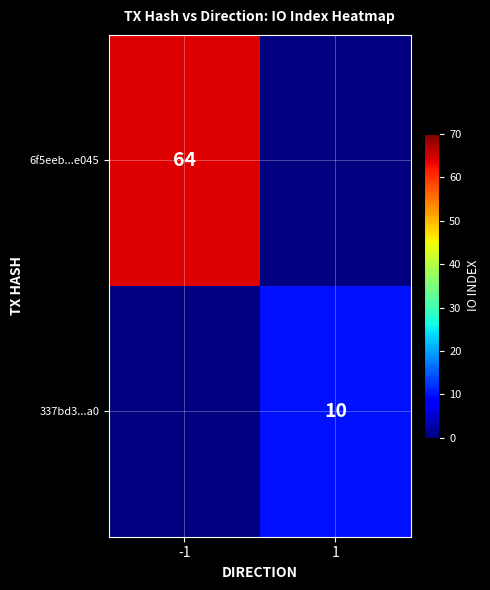

Which has a higher value, 1 or -1?

-1